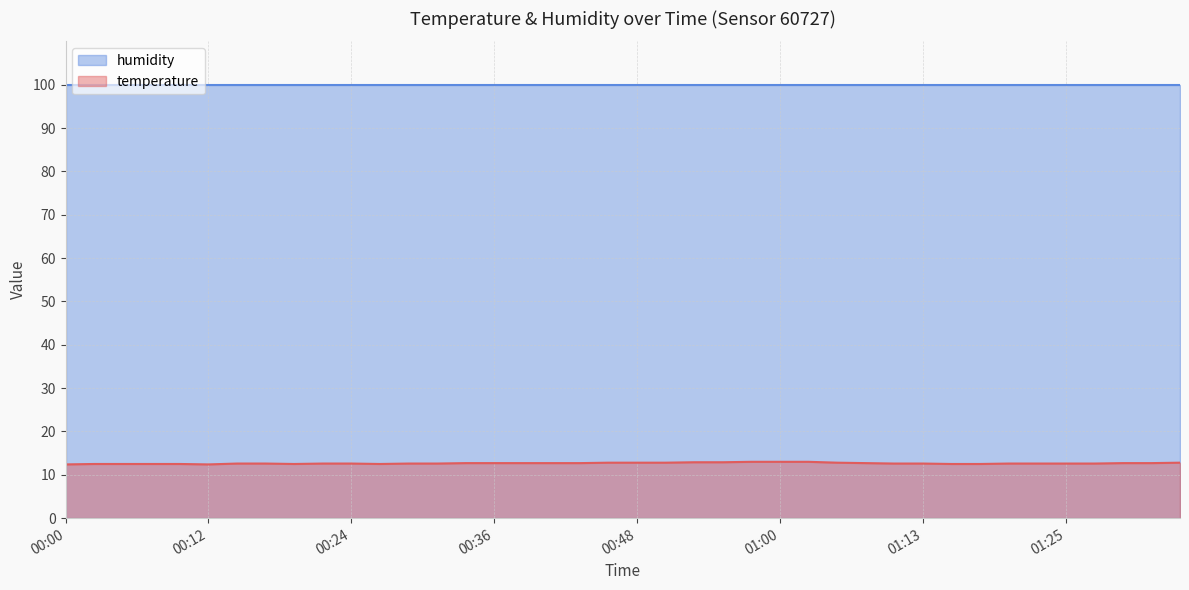

What is the label of the 29th point from the right?

00:26